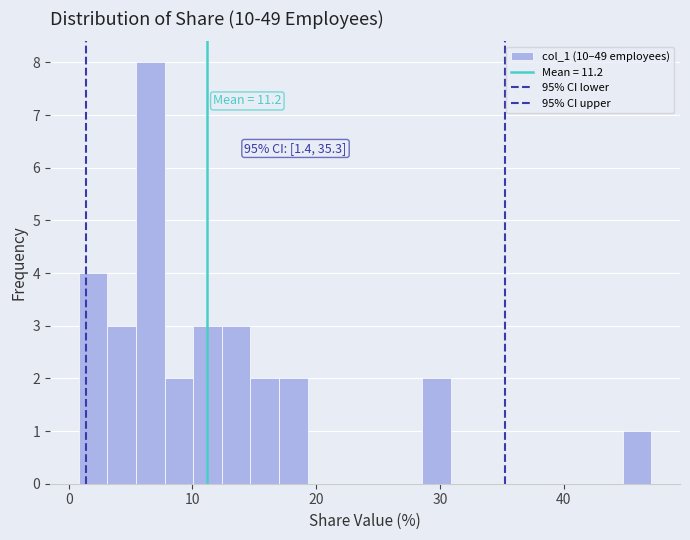

Around what value on the x-axis is the tallest bar? Give the approximate position of its centre, as read against the axis.

7